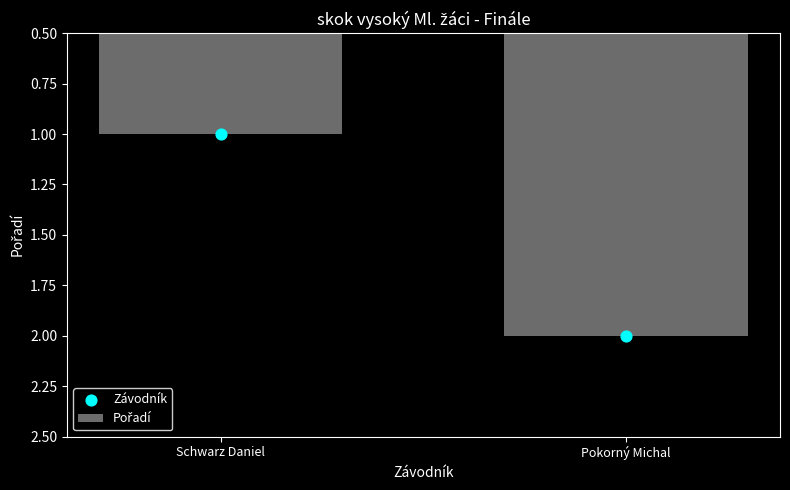

Which series has the largest total across all categories?

Pořadí